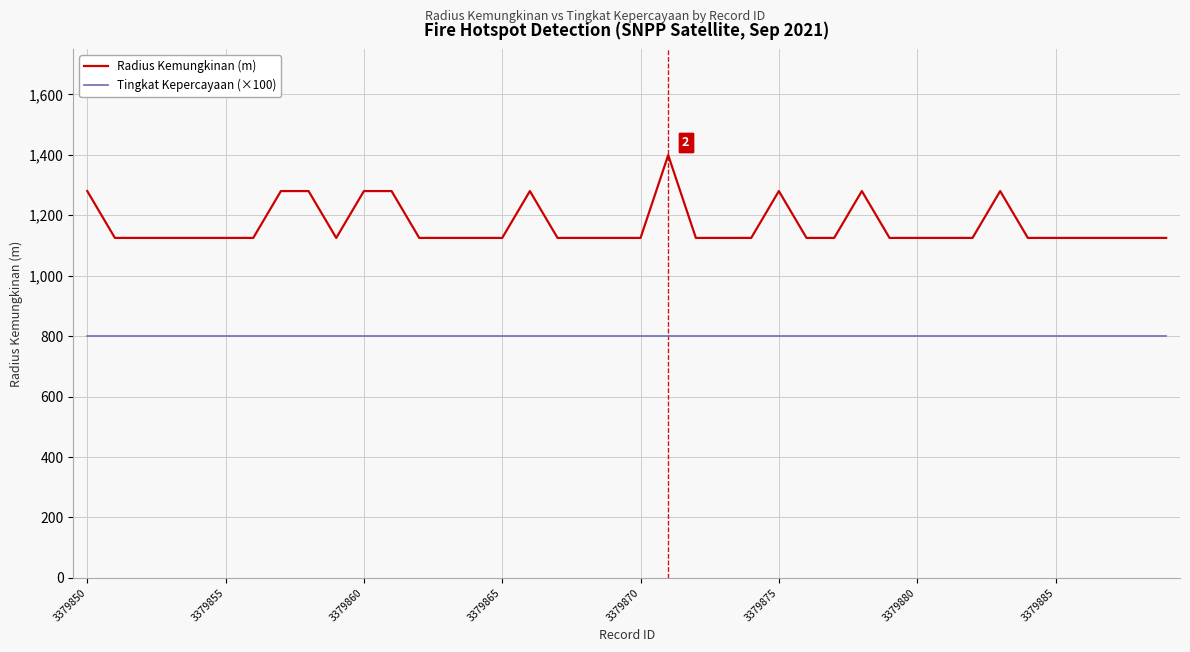

How many series are shown in this chart?

2